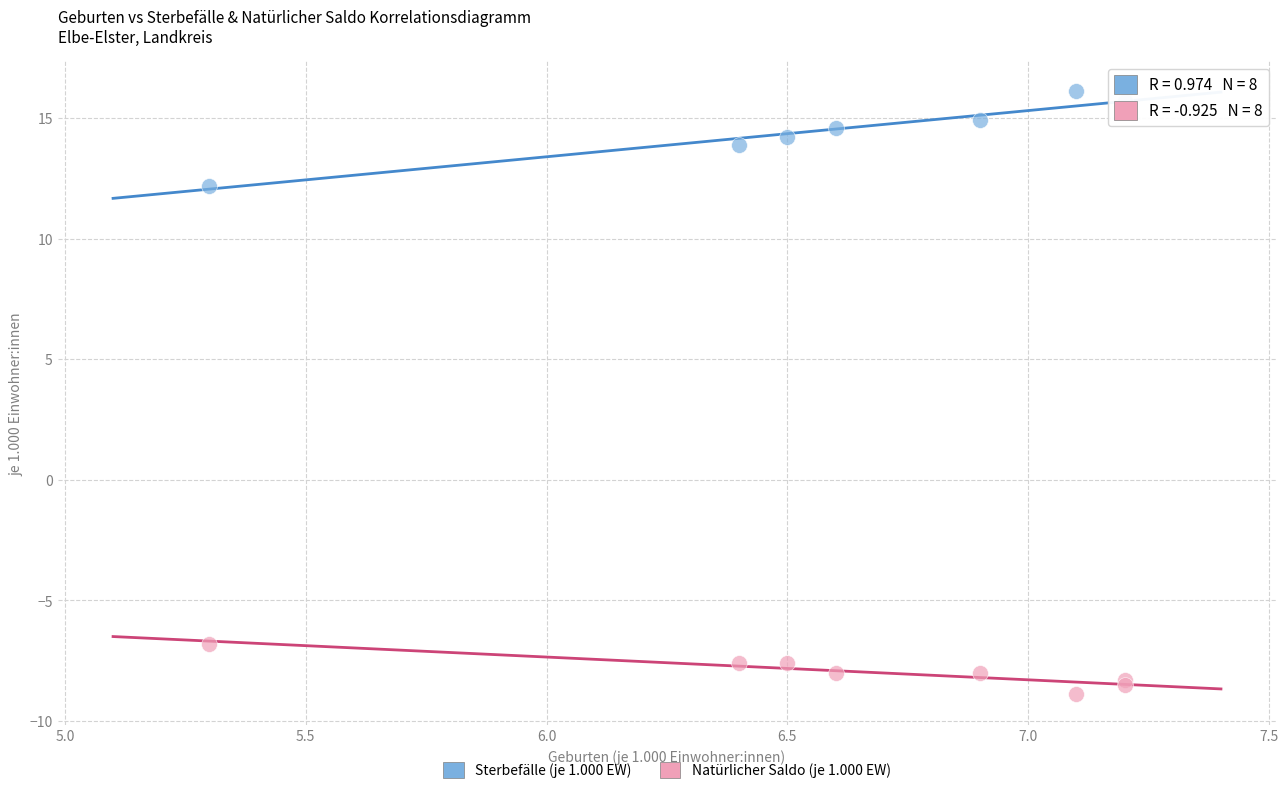

What are all the series names shown in the legend?

Sterbefälle (je 1.000 EW), Natürlicher Saldo (je 1.000 EW)